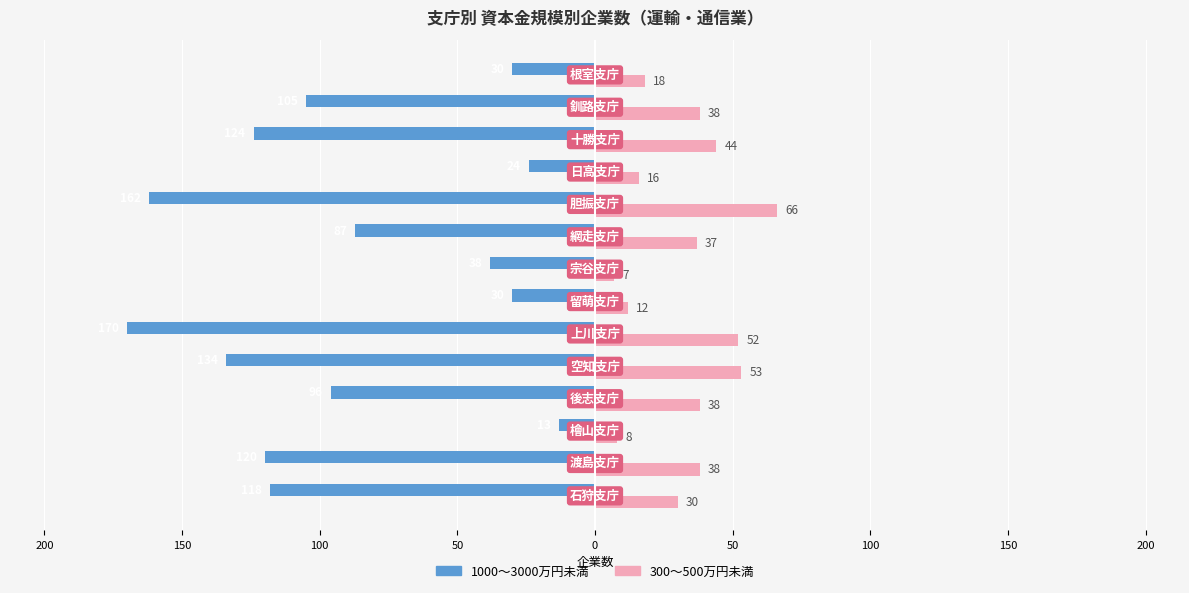

What is the average value of the 1000～3000万円未満 series?

-89